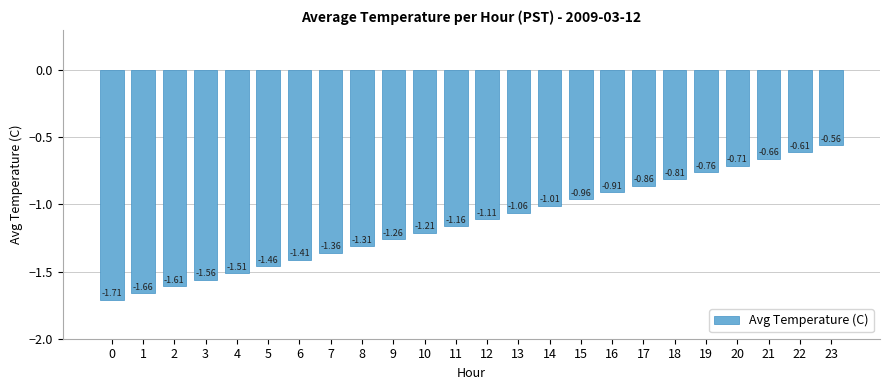

List the labels in order of value, smallest first.

0, 1, 2, 3, 4, 5, 6, 7, 8, 9, 10, 11, 12, 13, 14, 15, 16, 17, 18, 19, 20, 21, 22, 23